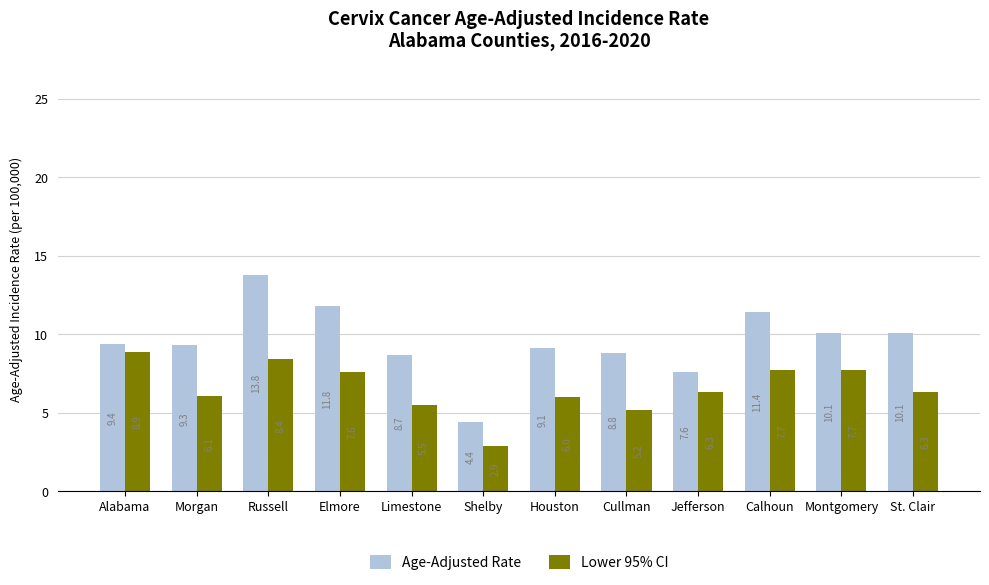

What is the difference between the maximum and minimum values in the Age-Adjusted Rate series?

9.4